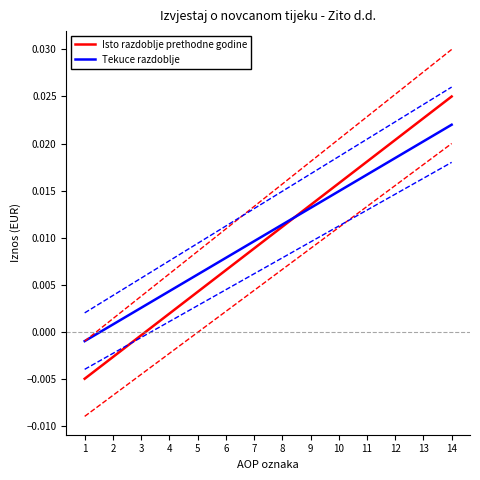

Does the chart have visible grid lines?

No